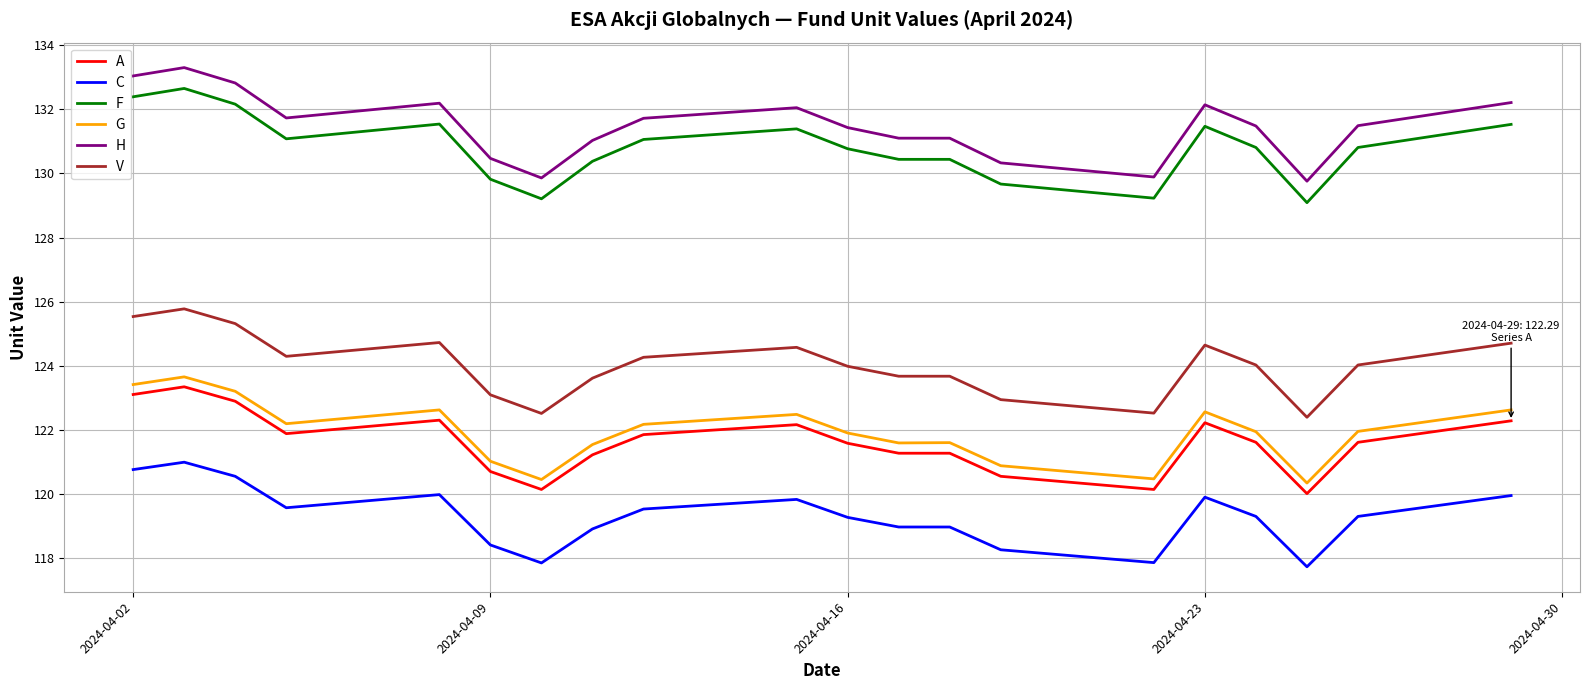

Which series has the largest range (max minus min)?

F